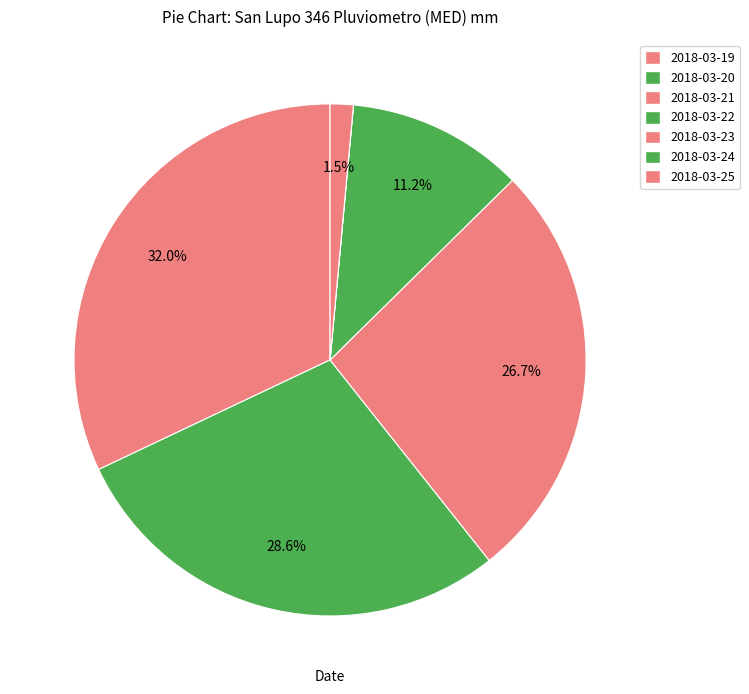

What is the largest slice in the pie chart?

2018-03-19